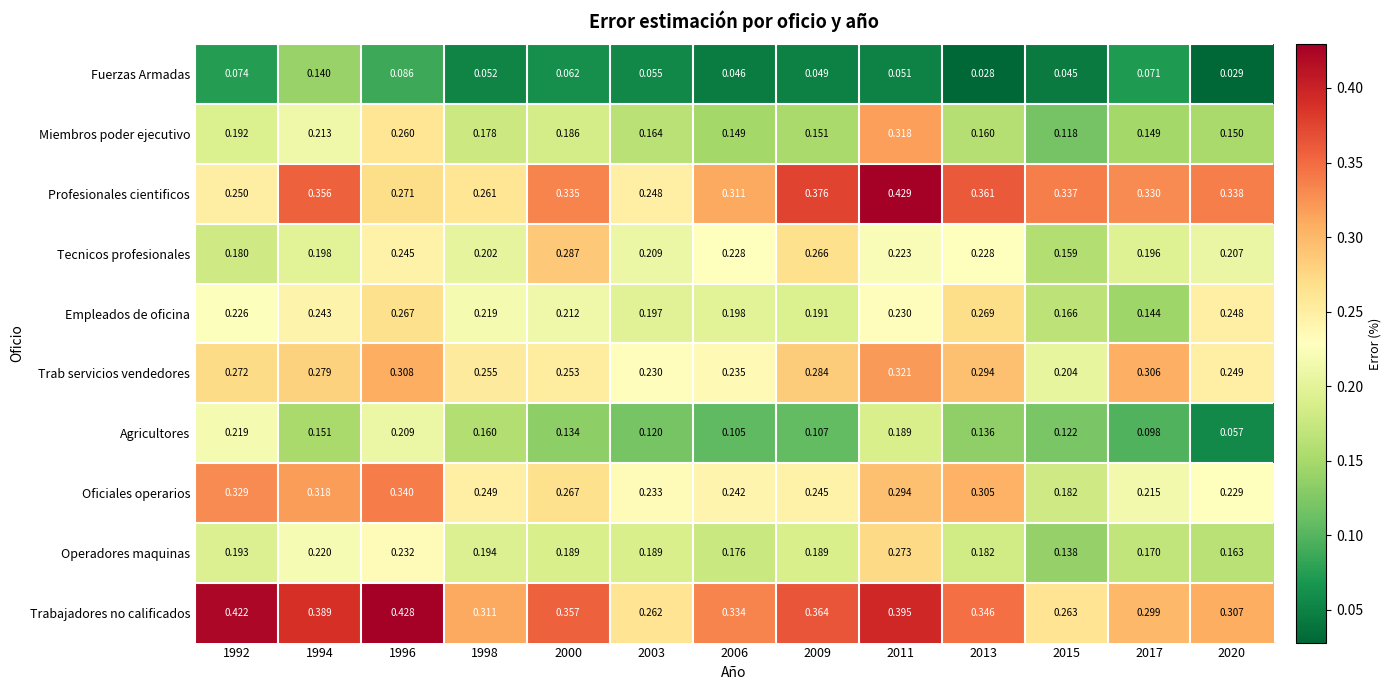

How many series are shown in this chart?

10